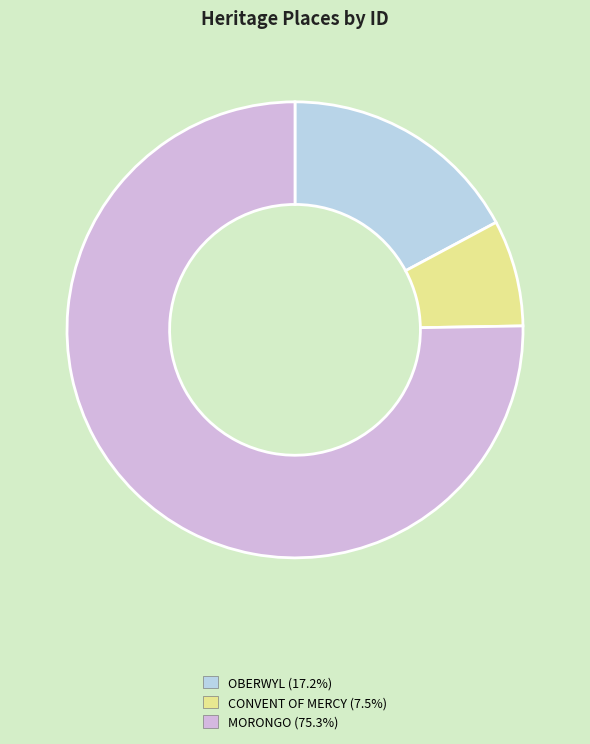

Is there any slice that represents more than half of the pie?

Yes